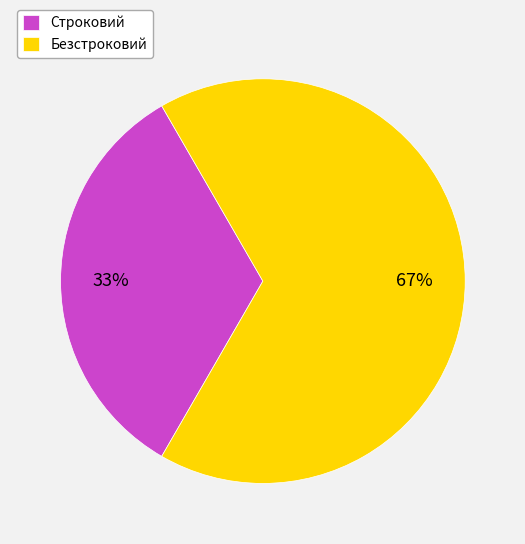

Rank the categories by value from lowest to highest.

Строковий, Безстроковий